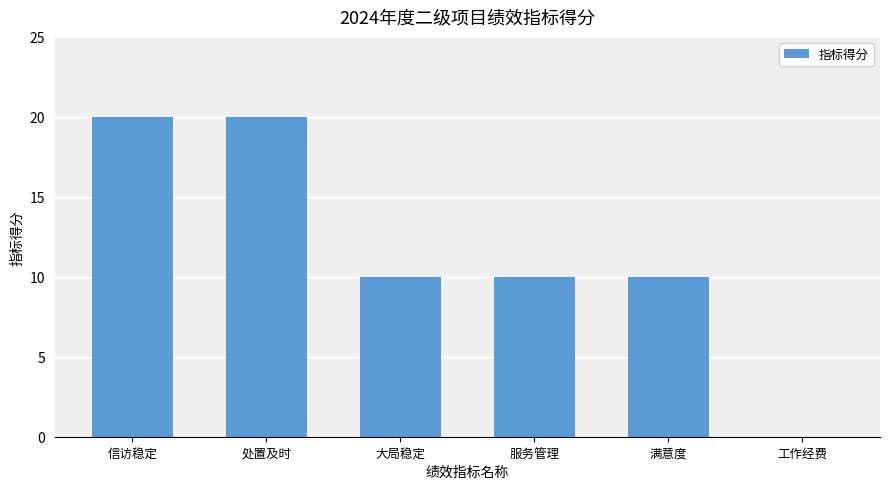

Approximately how many times larger is the value at 服务管理 compared to 大局稳定?

1.0